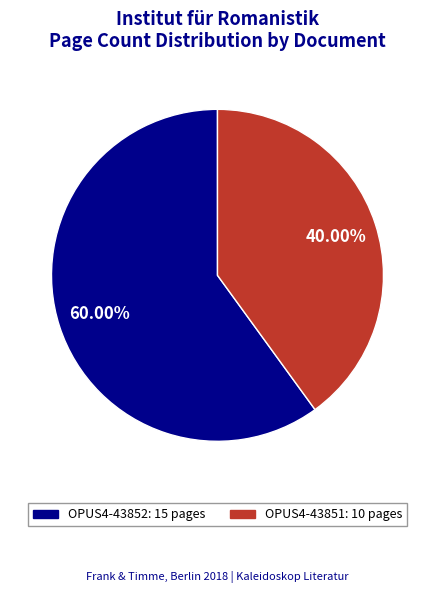

To the nearest percent, what is the average slice percentage?

50%